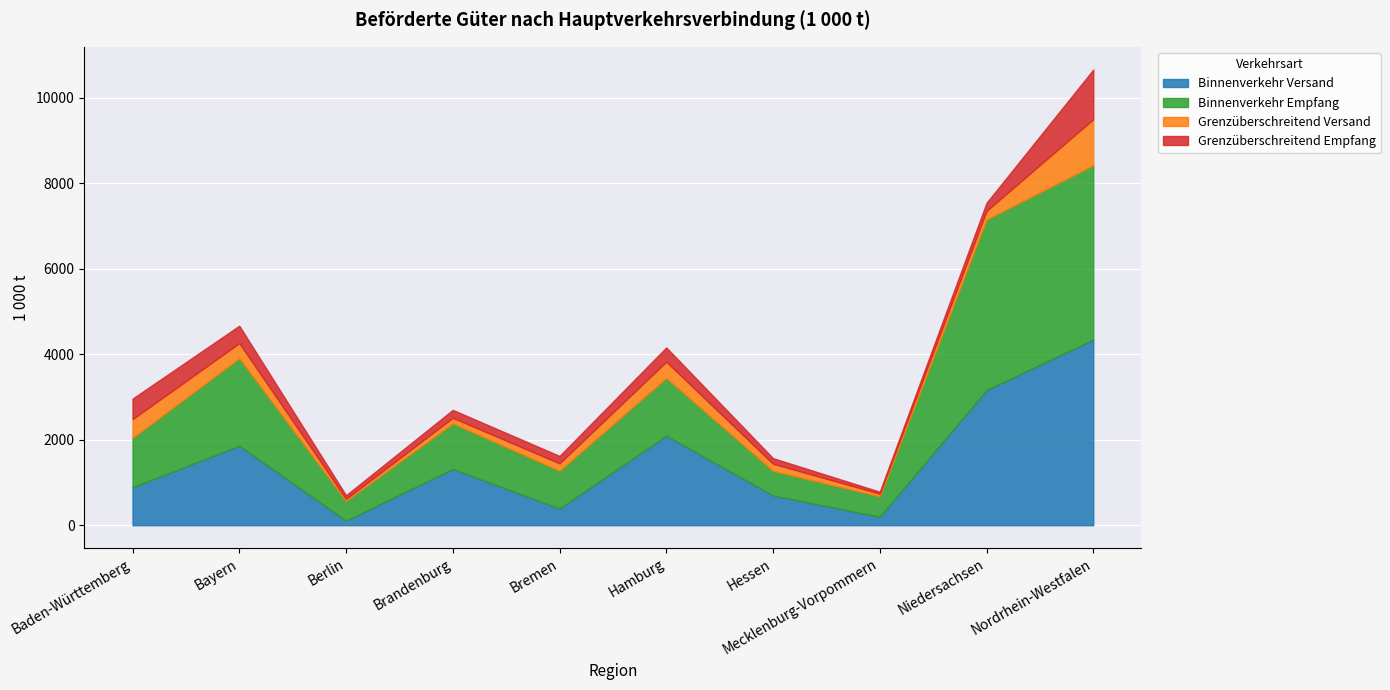

What is the total value across all series at Bayern?

4669